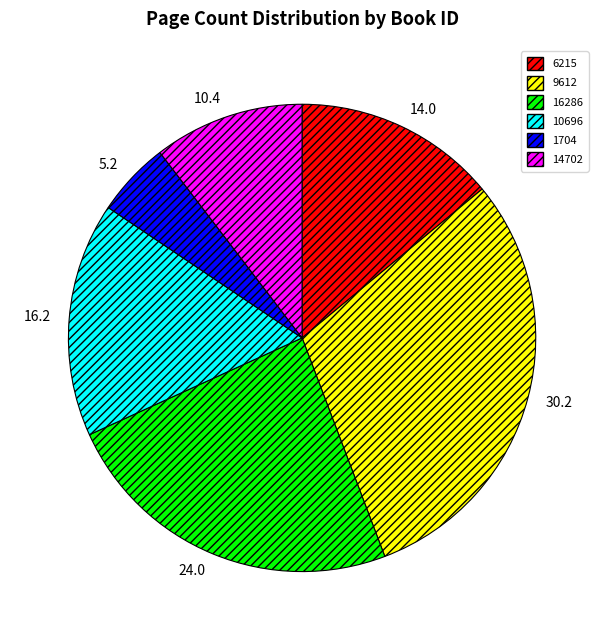

Do 10696 and 16286 together represent more than half of the pie?

No